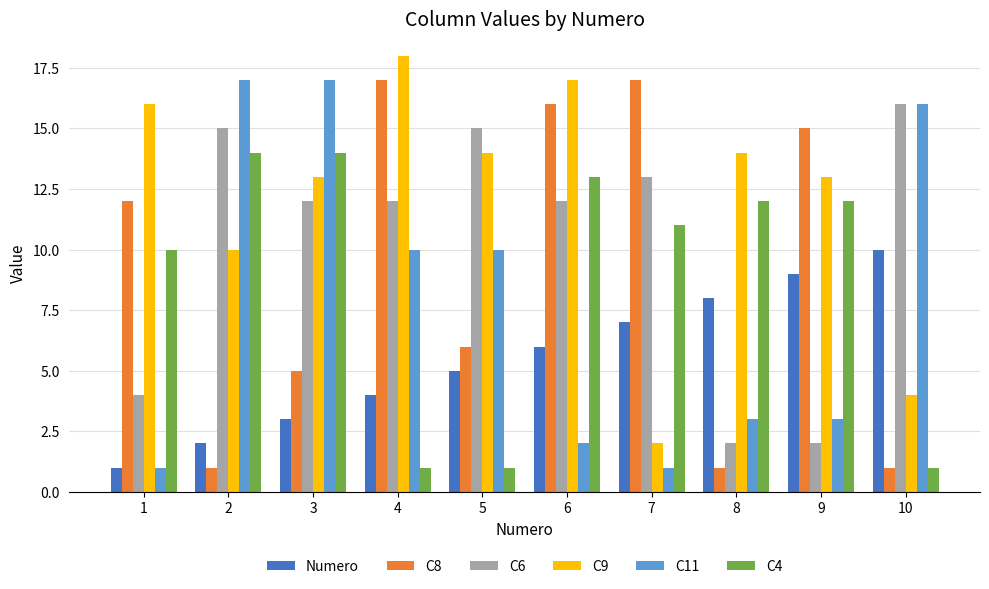

At which label does C9 first exceed 14?

1